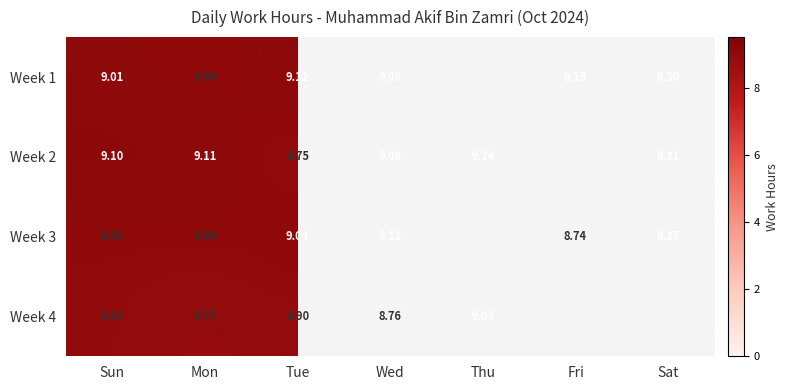

Is the value of Week 4 at Wed greater than the value of Week 3 at Sun?

No